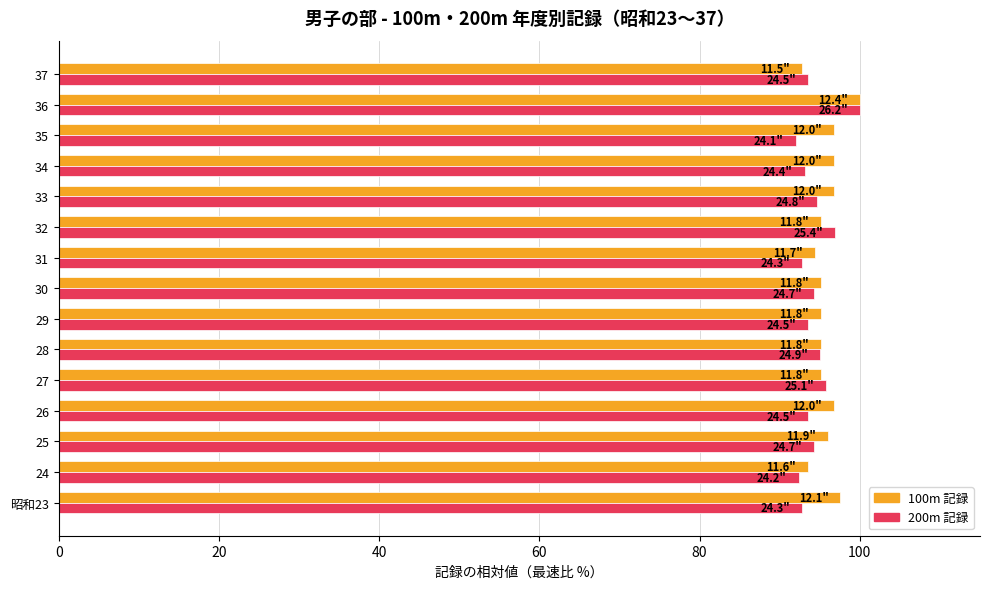

At which category is the sum across all series the highest?

36